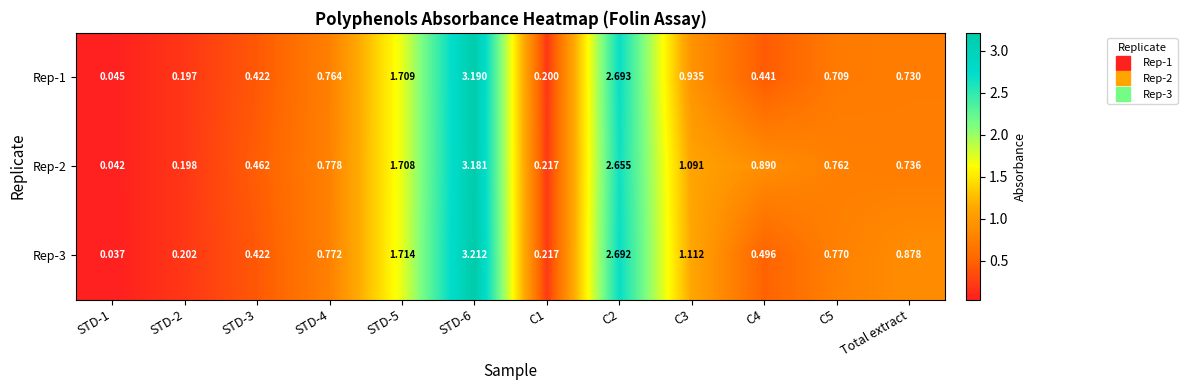

Which label corresponds to the smallest value in the chart?

STD-1